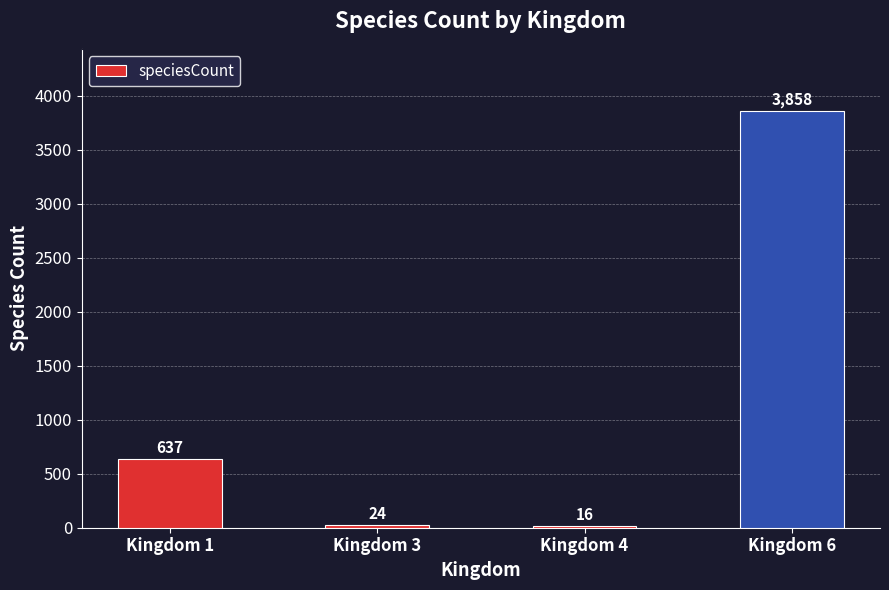

Which has a higher value, Kingdom 3 or Kingdom 4?

Kingdom 3